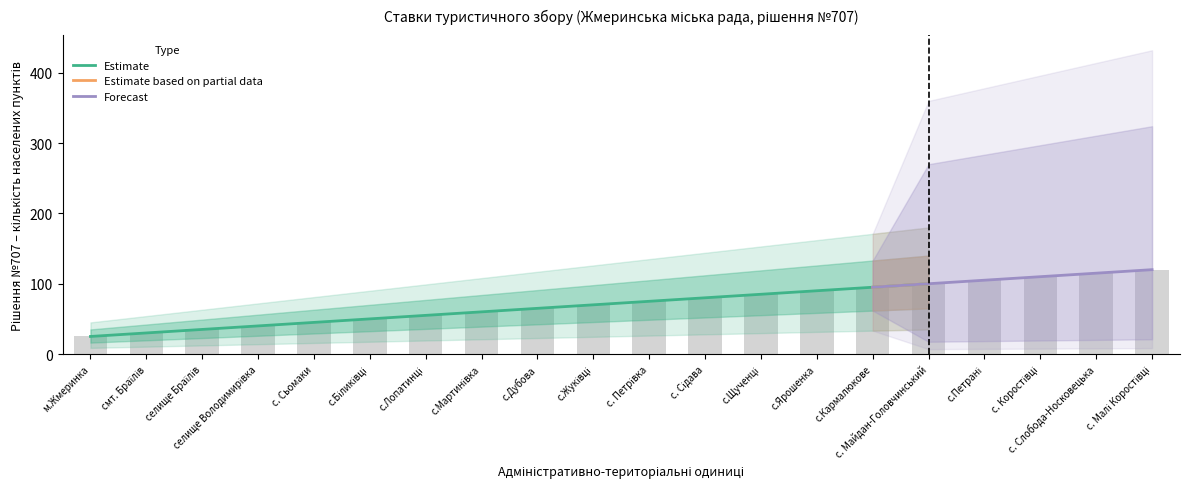

What is the minimum value for Estimate?

25